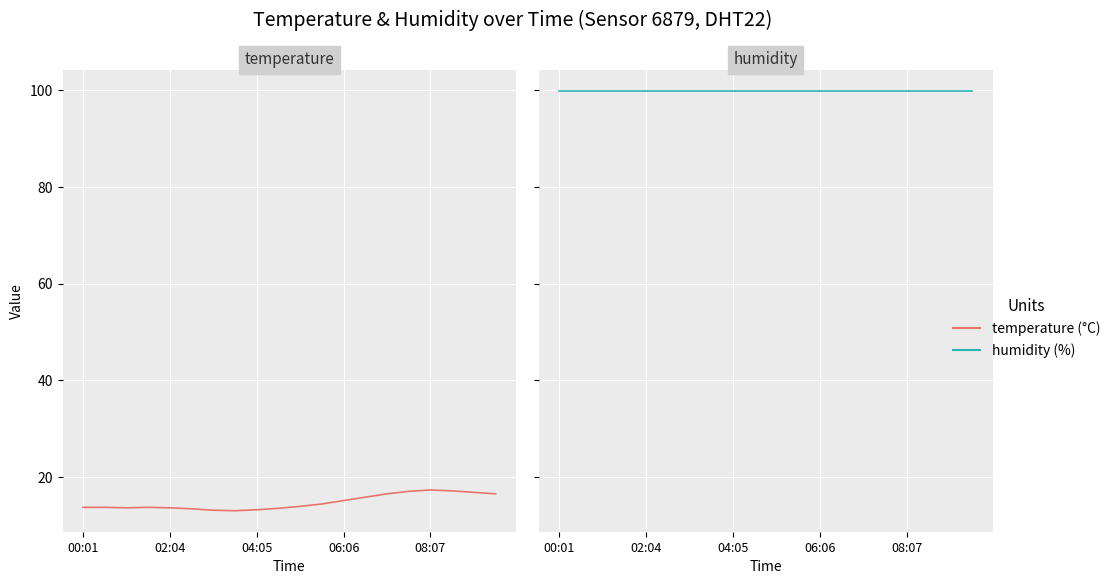

True or false: % Humidity and °C Temperature cross at least once.

False